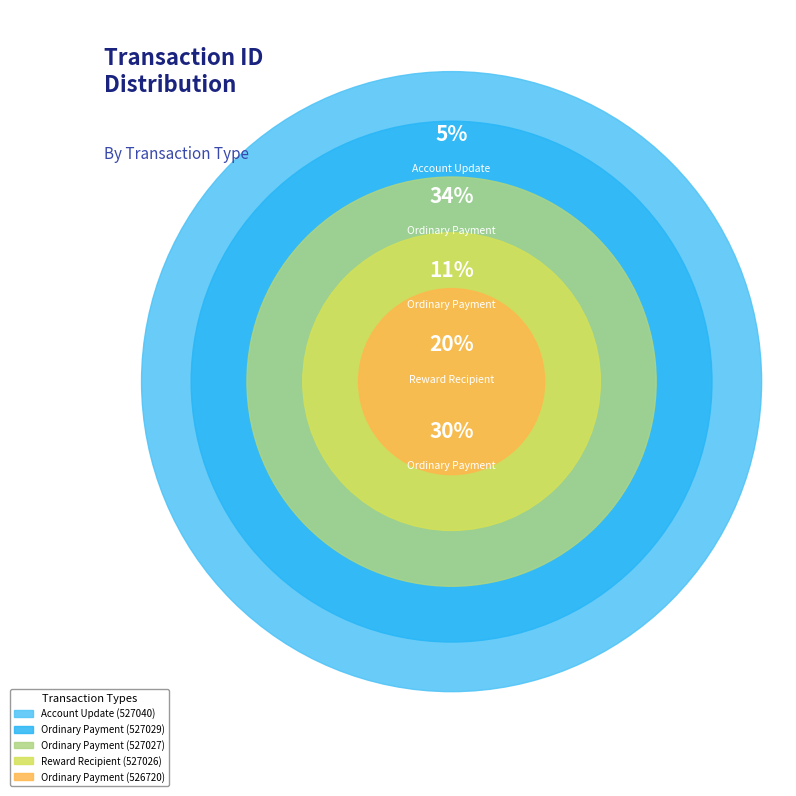

To the nearest percent, what is the difference between the Ordinary Payment (527027) and Ordinary Payment (527029) slice percentages?

23%